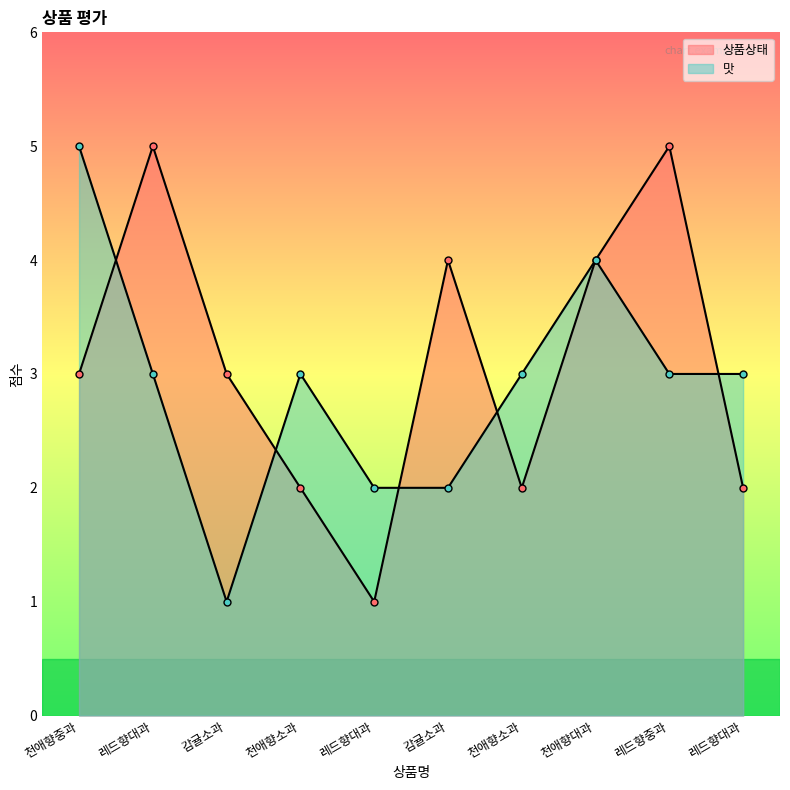

What is the difference between the maximum and second lowest values in the 맛 series?

3